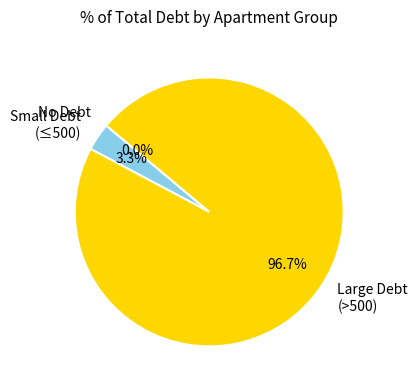

Between Large Debt (>500) and Small Debt (≤500), which is larger?

Large Debt (>500)